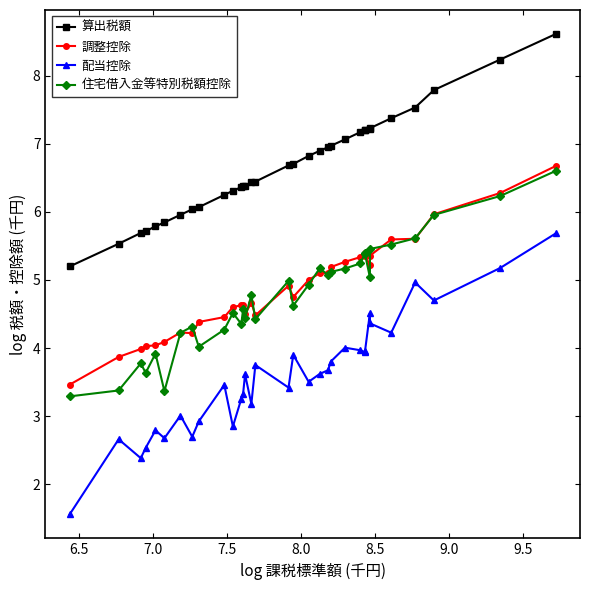

What is the value of the 算出税額 point at the 17th from the left?

6.7